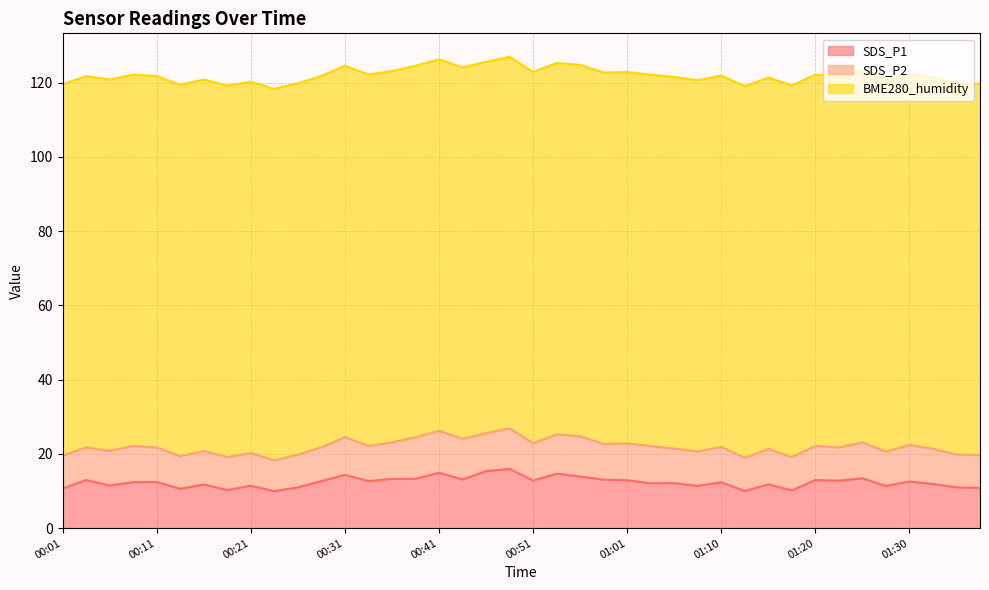

True or false: SDS_P2 and SDS_P1 cross at least once.

False